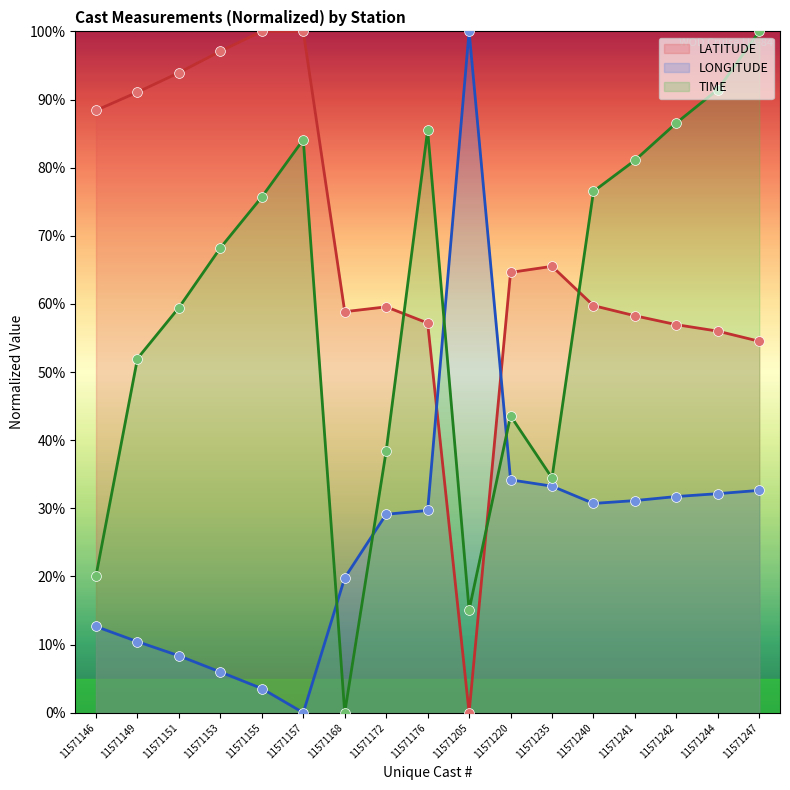

What are all the series names shown in the legend?

LATITUDE, LONGITUDE, TIME